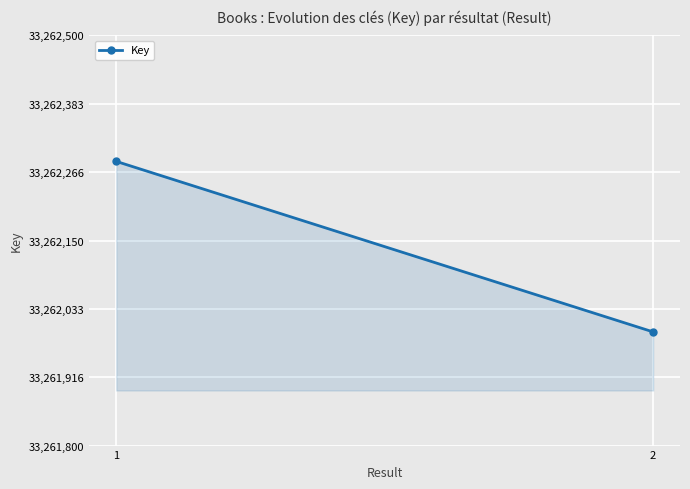

Reading left to right, extract all data points from this chart.

33262285	33261994